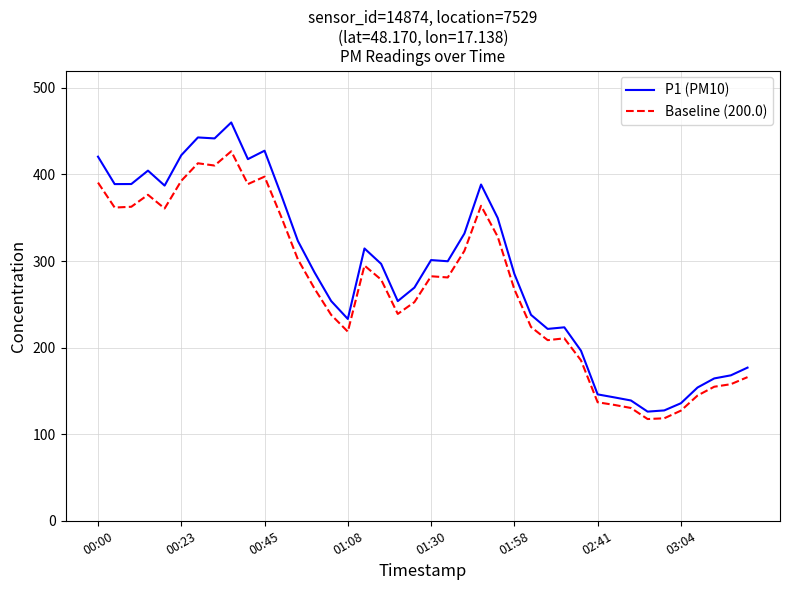

What is the maximum value for P1 (PM10)?

460.0